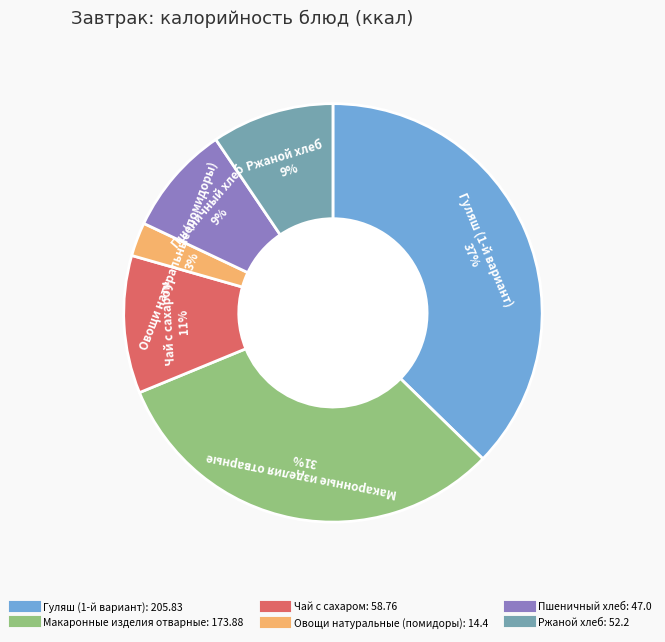

The Ржаной хлеб slice represents 24% of the pie. True or false?

False